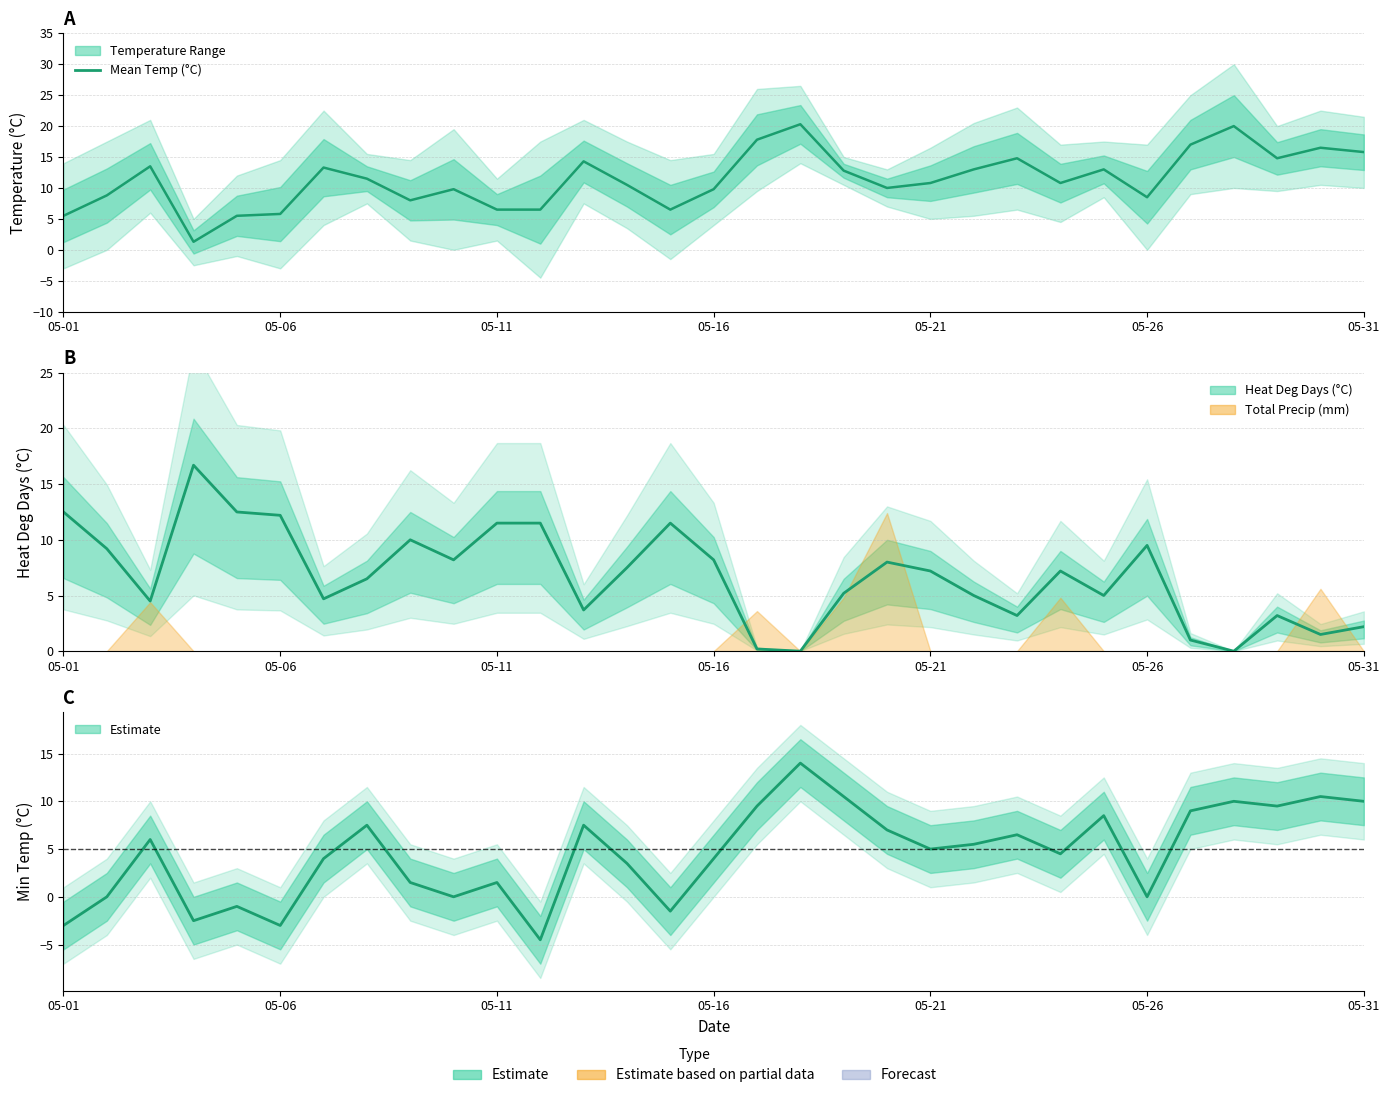

How many interior local valleys (lower than both neighbors) does the data have?

7